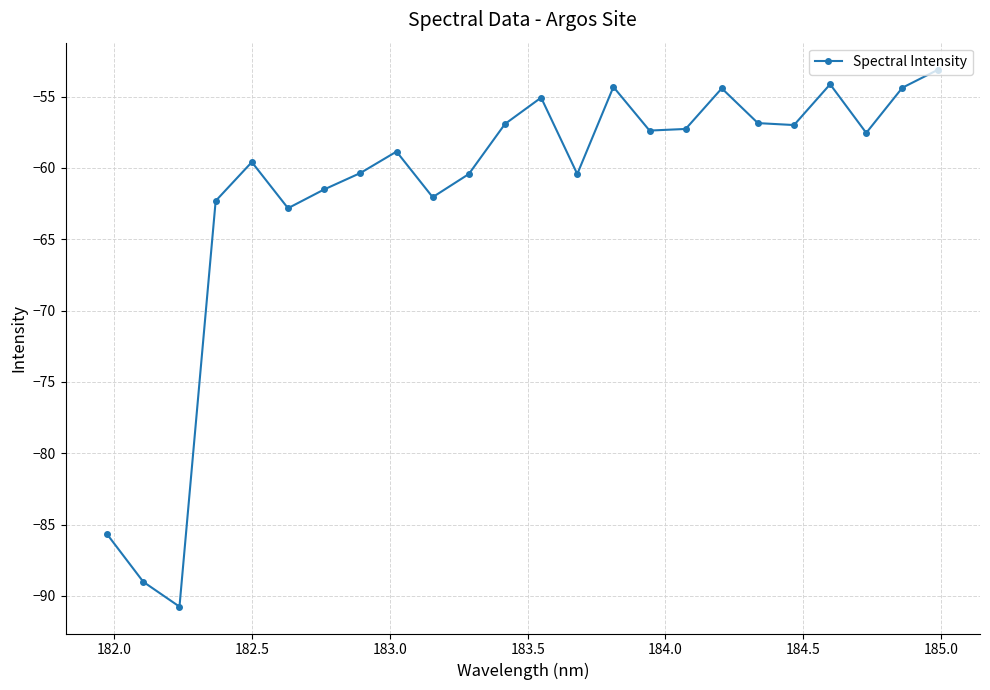

How many series are shown in this chart?

1